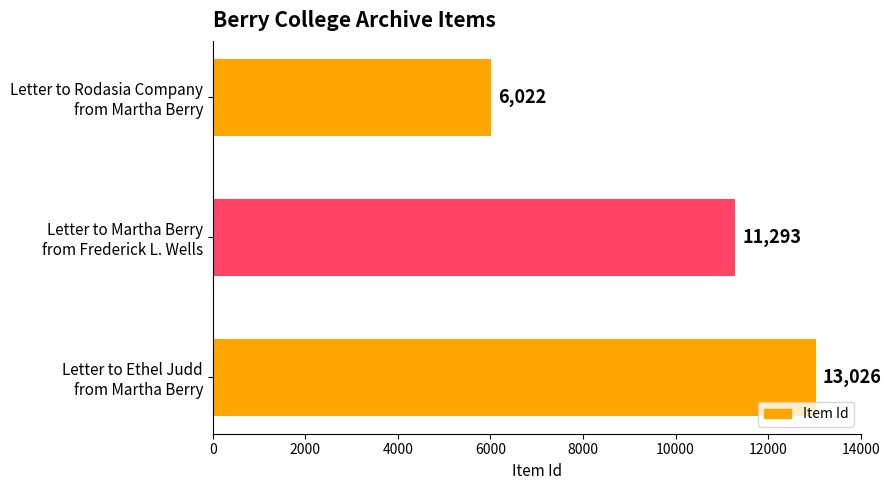

Count the values in the range 6022 to 13026.

3